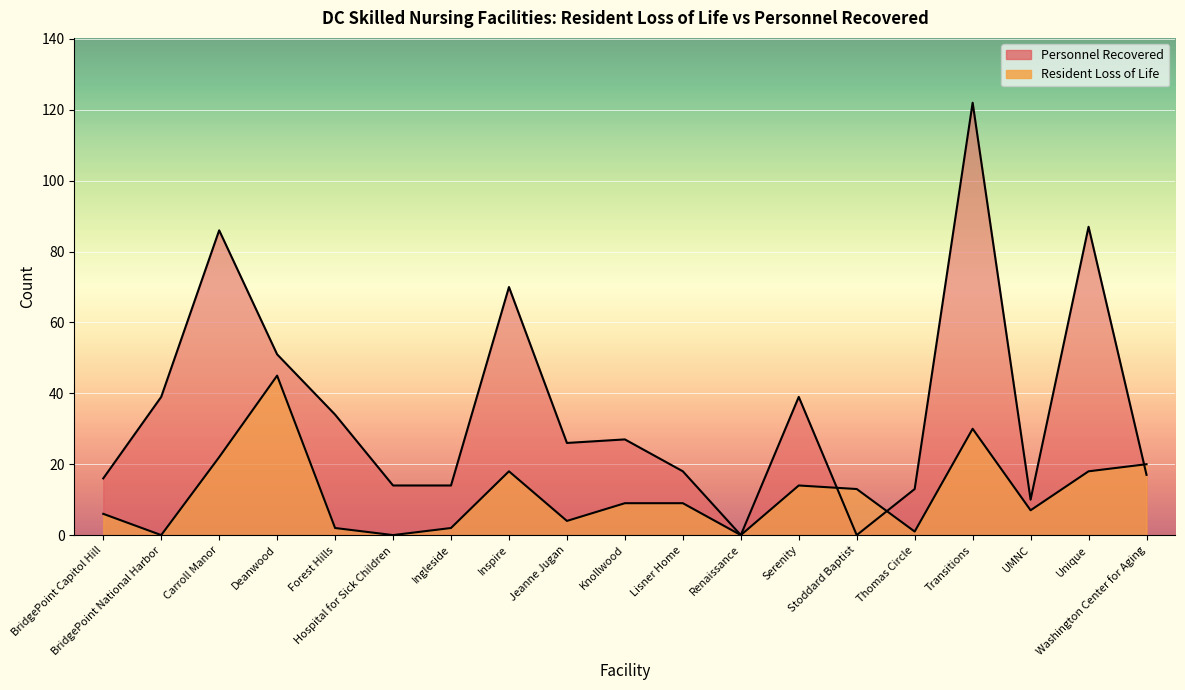

How many values in the Personnel Recovered series exceed 26?

9